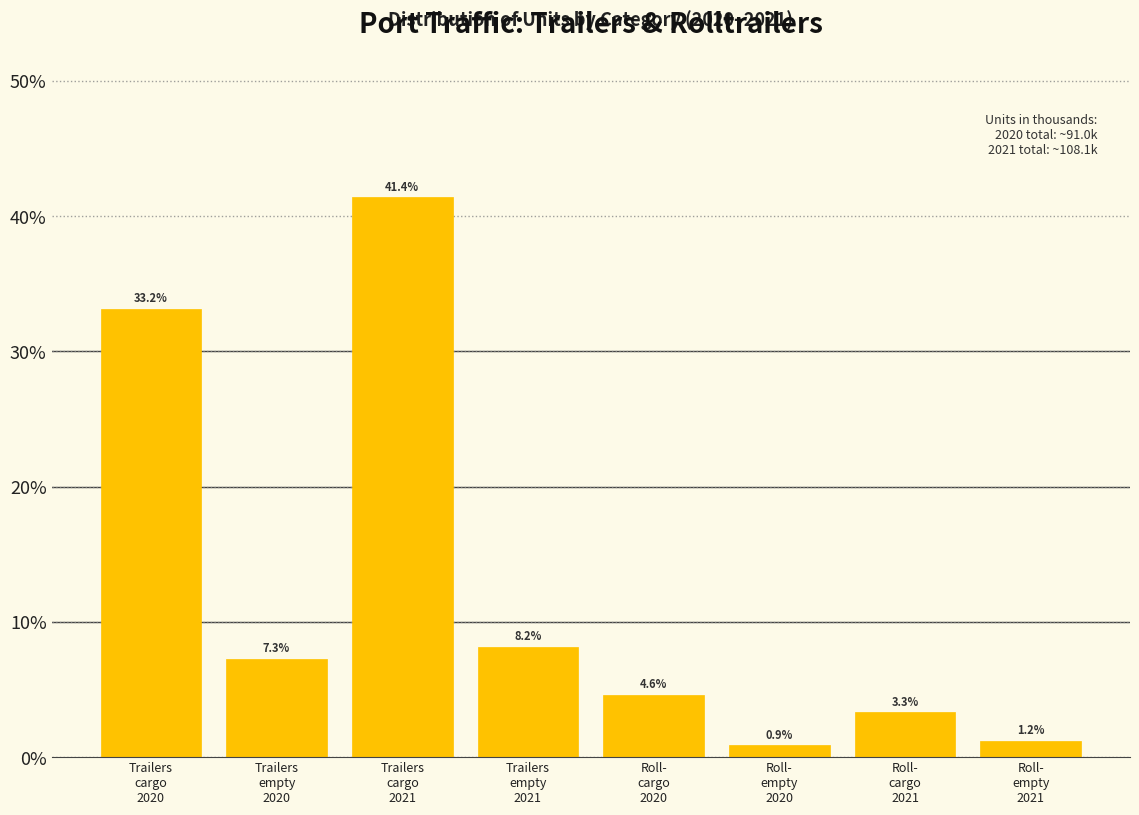

Reading right to left, transcribe all the data shown in this chart.

1.2	3.3	0.9	4.6	8.2	41.4	7.3	33.2